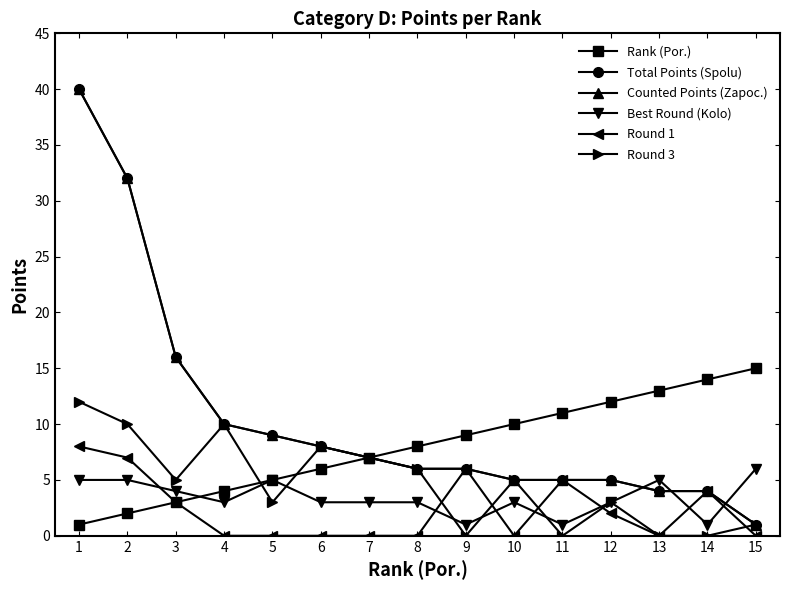

Reading right to left, transcribe all the data shown in this chart.

Rank (Por.): 15	14	13	12	11	10	9	8	7	6	5	4	3	2	1
Total Points (Spolu): 1	4	4	5	5	5	6	6	7	8	9	10	16	32	40
Counted Points (Zapoc.): 1	4	4	5	5	5	6	6	7	8	9	10	16	32	40
Best Round (Kolo): 6	1	5	3	1	3	1	3	3	3	5	3	4	5	5
Round 1: 0	4	0	2	5	0	6	0	0	0	0	0	3	7	8
Round 3: 1	0	0	3	0	5	0	6	7	8	3	10	5	10	12